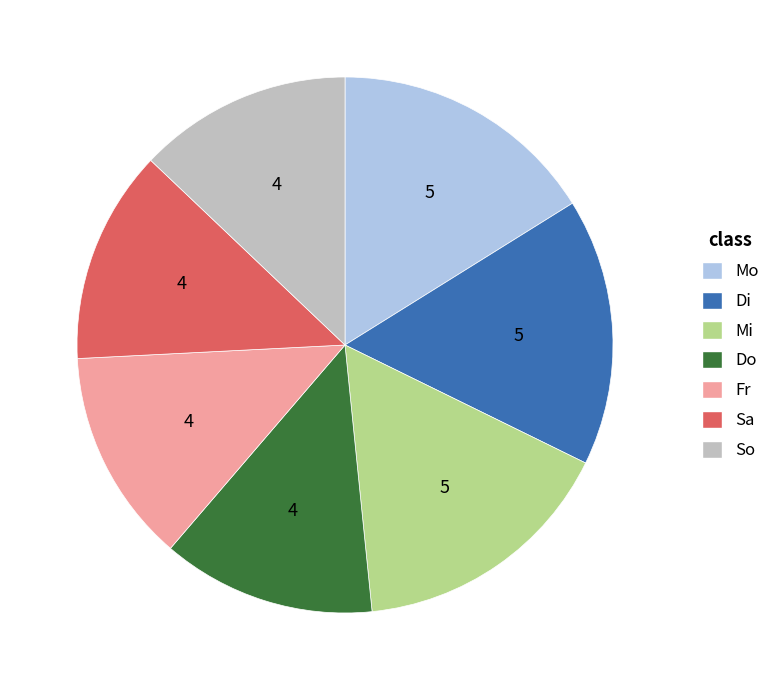

Do Sa and So together represent more than half of the pie?

No